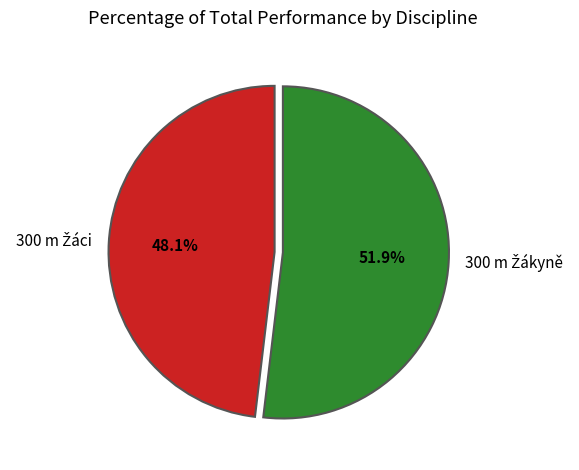

How many slices are in this pie chart?

2